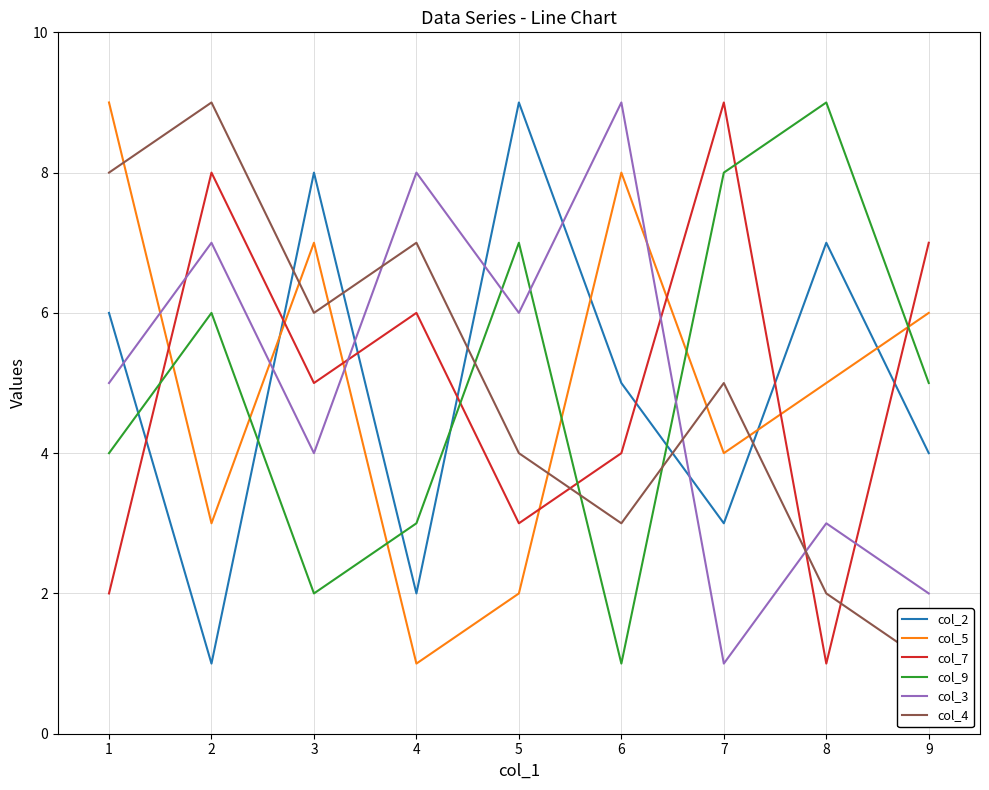

What is the highest value of the col_9 series?

9